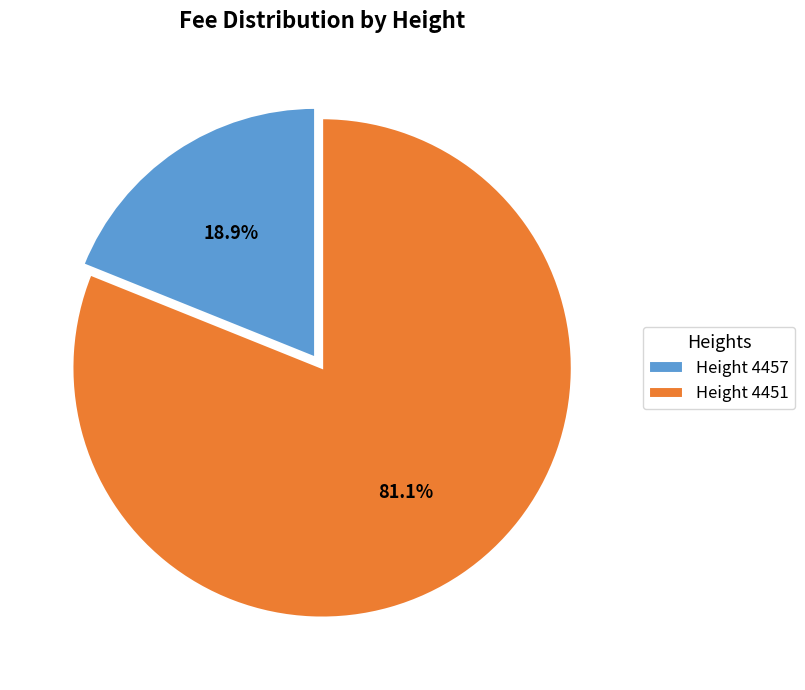

Rank the categories by value from lowest to highest.

Height 4457, Height 4451